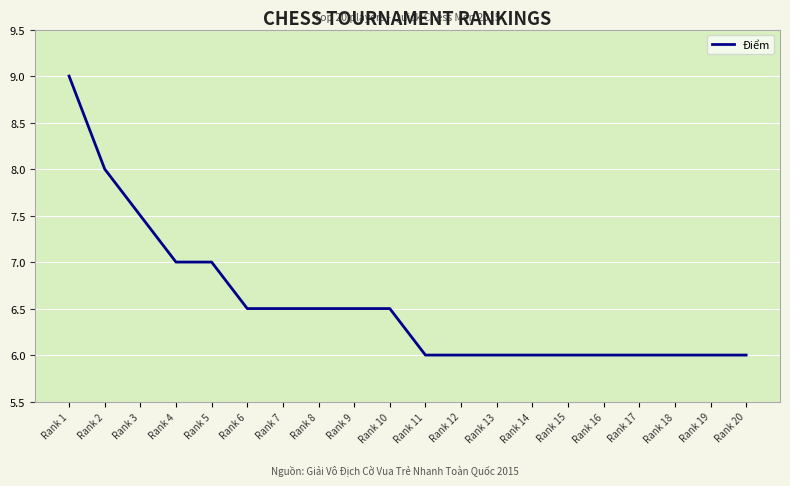

What is the difference between the second highest and minimum values?

2.0